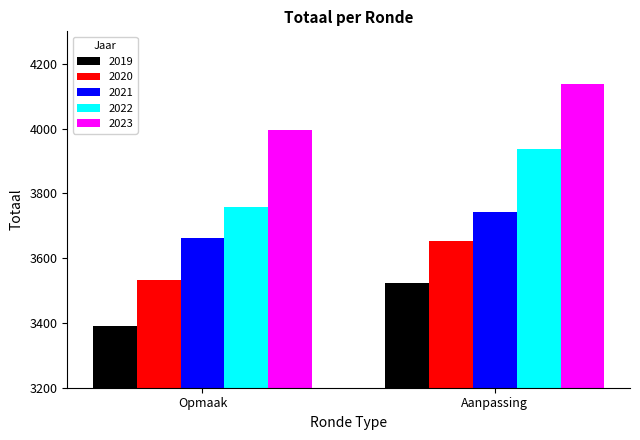

Between Opmaak and Aanpassing, which series saw the biggest shift?

2022